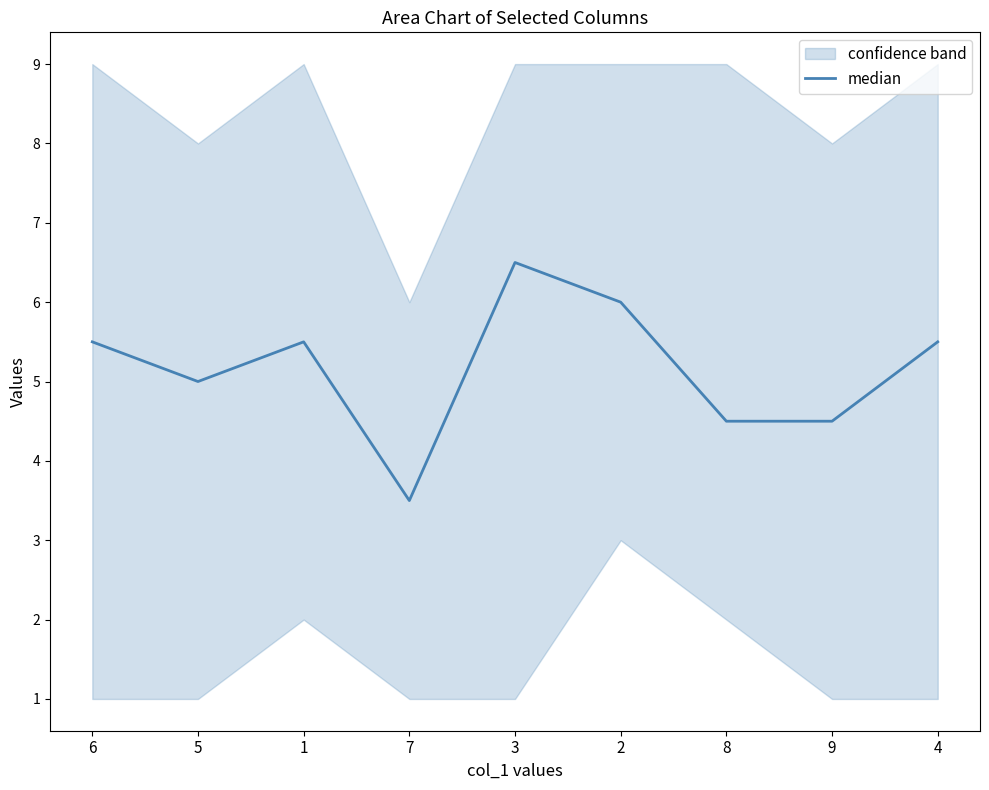

What position from the right is 5?

8